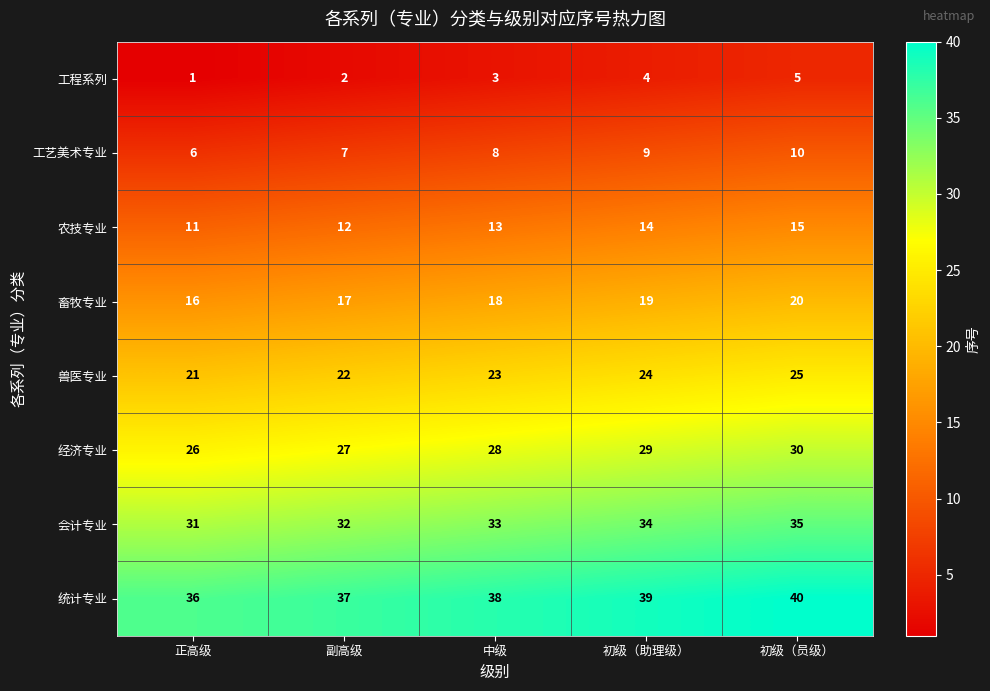

Which category has the lowest value across all series?

正高级